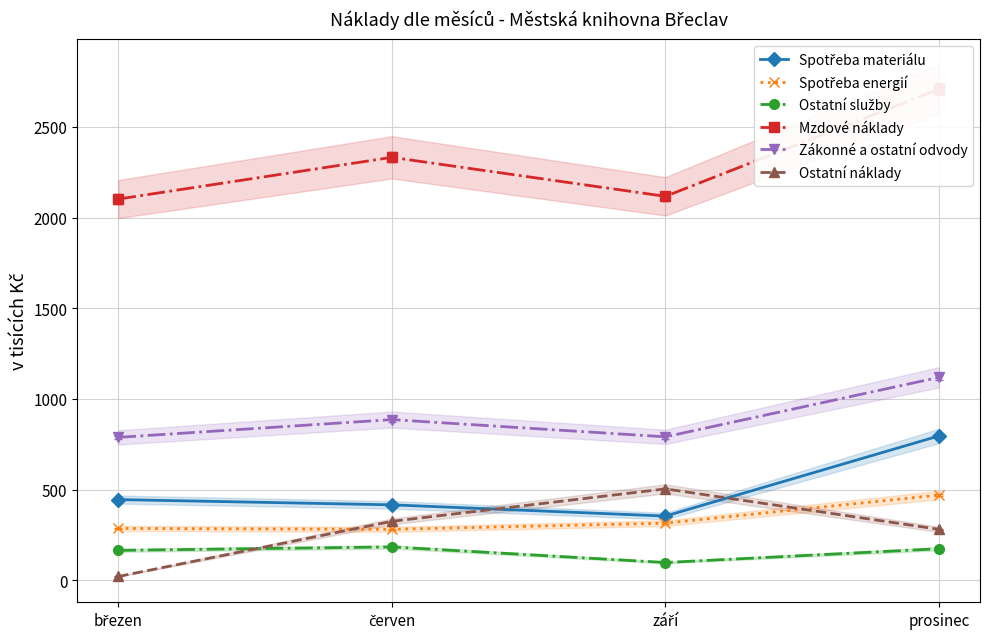

At which label does Ostatní náklady reach its peak?

září